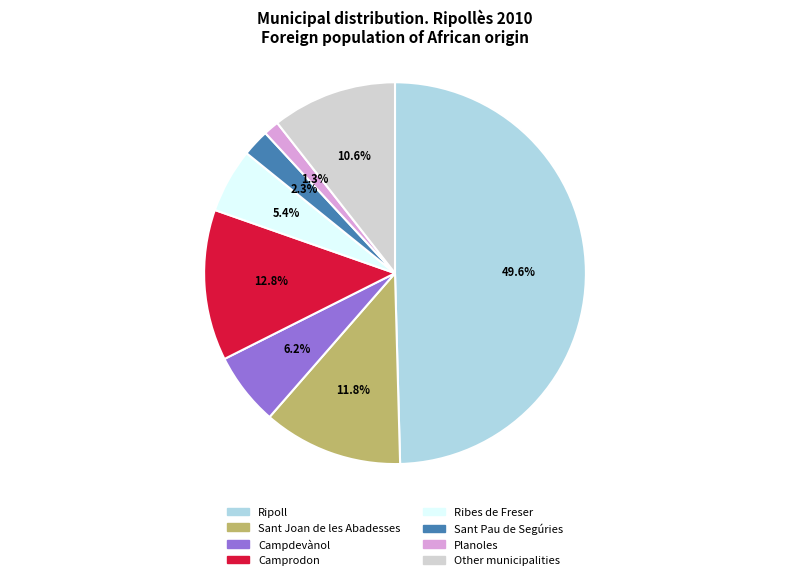

Do Sant Joan de les Abadesses and Other municipalities together represent more than half of the pie?

No